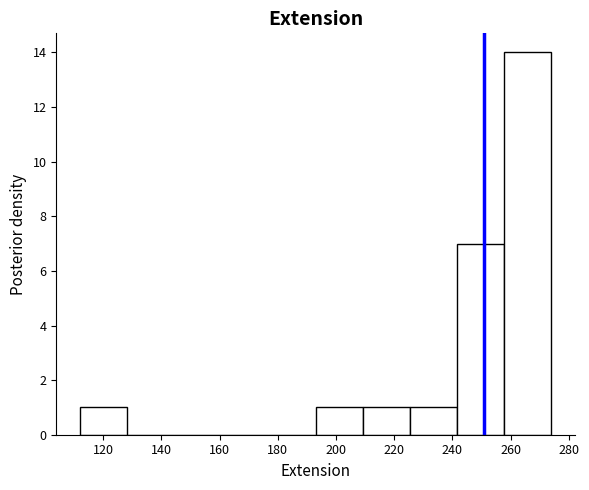

Reading left to right, list every bar in this chart as the range it spans on the x-axis followed by its height. Neither the bar edges nor the heights are printed on the chart, so give them approximately, as read against the axes.

112.0 to 128.2: 1
128.2 to 144.4: 0
144.4 to 160.6: 0
160.6 to 176.8: 0
176.8 to 193.0: 0
193.0 to 209.2: 1
209.2 to 225.4: 1
225.4 to 241.6: 1
241.6 to 257.8: 7
257.8 to 274.0: 14